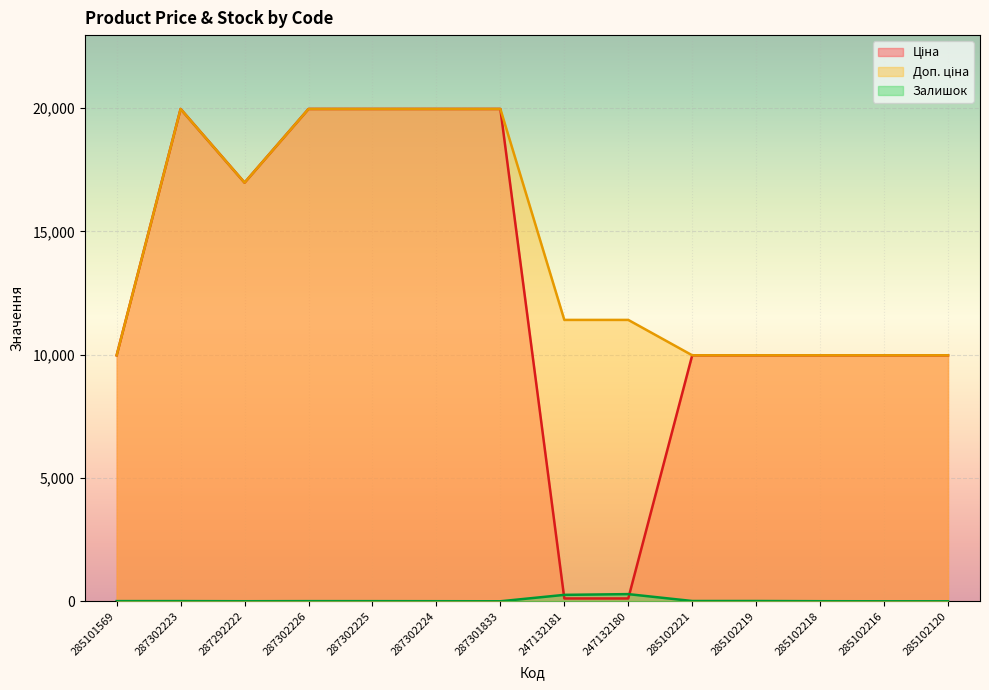

Where is the first local maximum for Ціна?

287302223